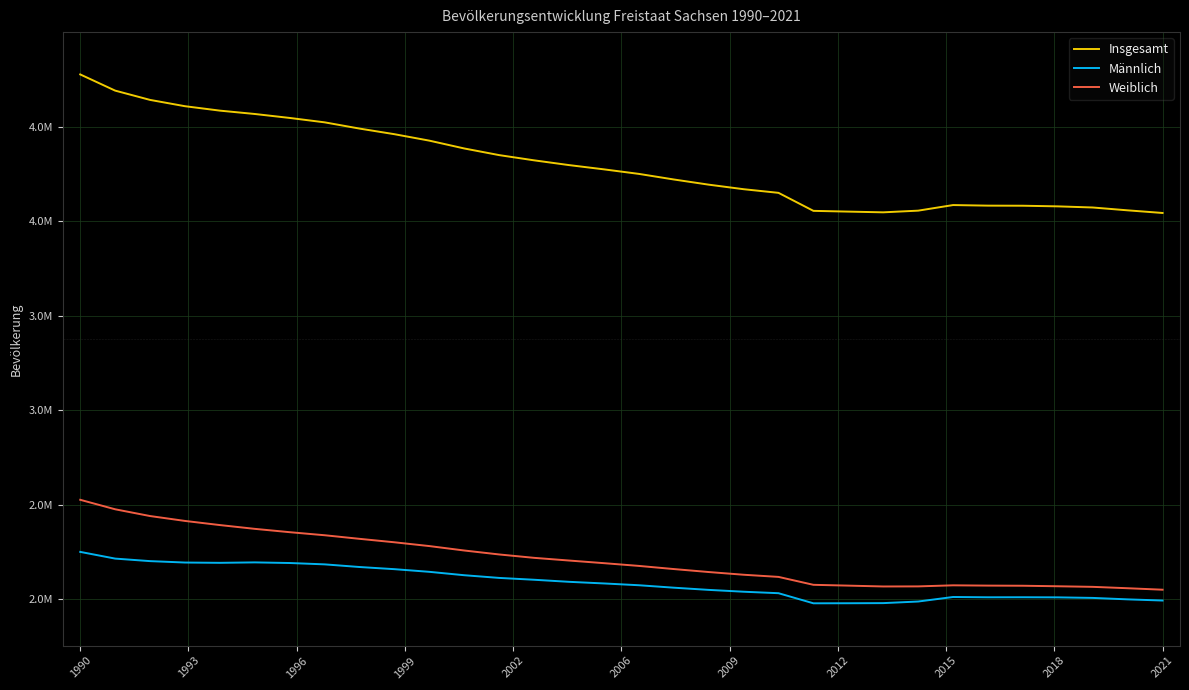

Does the chart display data point markers on the line(s)?

No